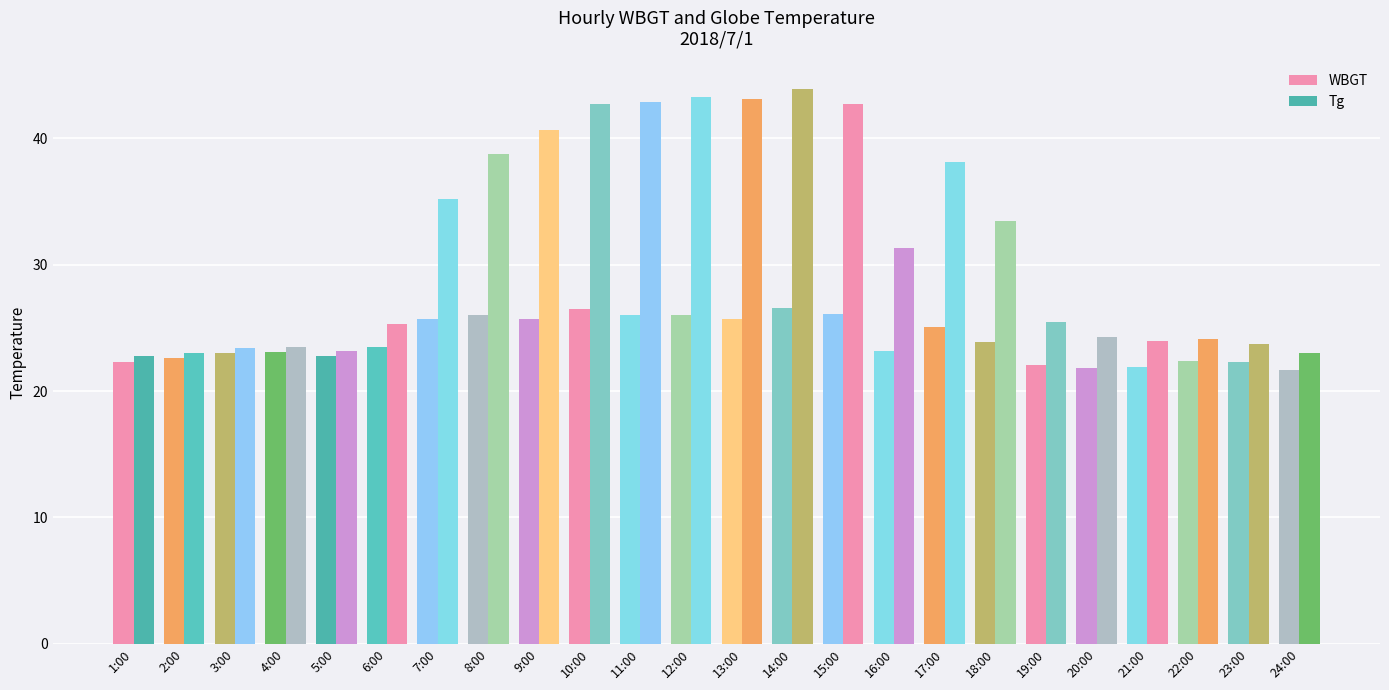

What is the spread (max minus min) of values at 20:00?

2.5